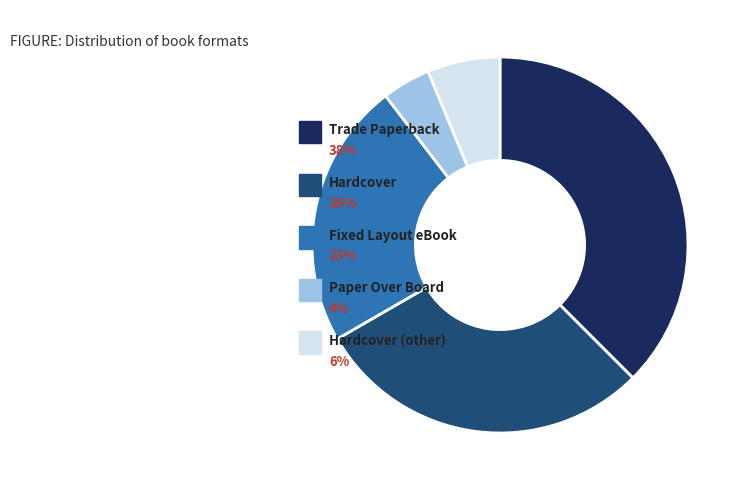

Is Hardcover the majority of the pie?

No